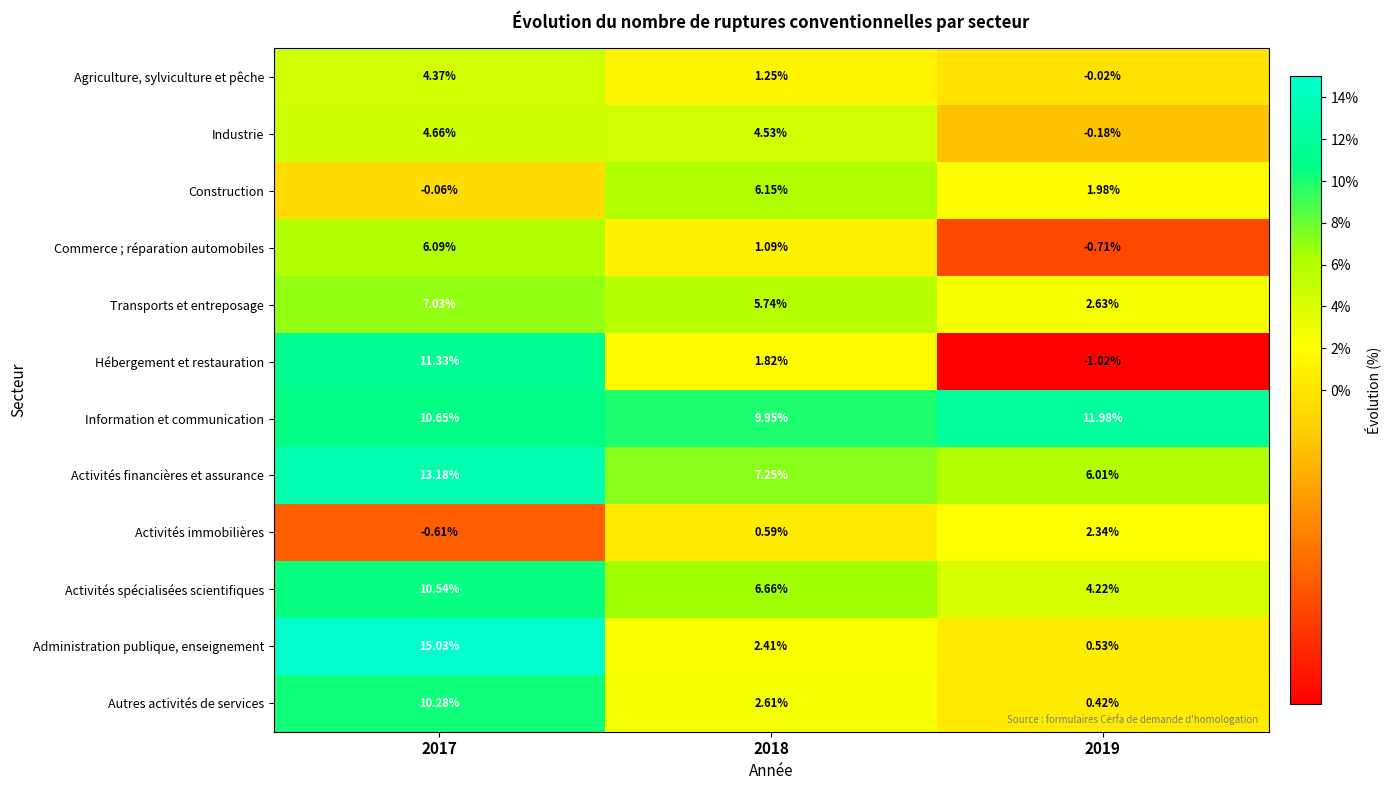

What is the total value across all series at 2017?

92.5